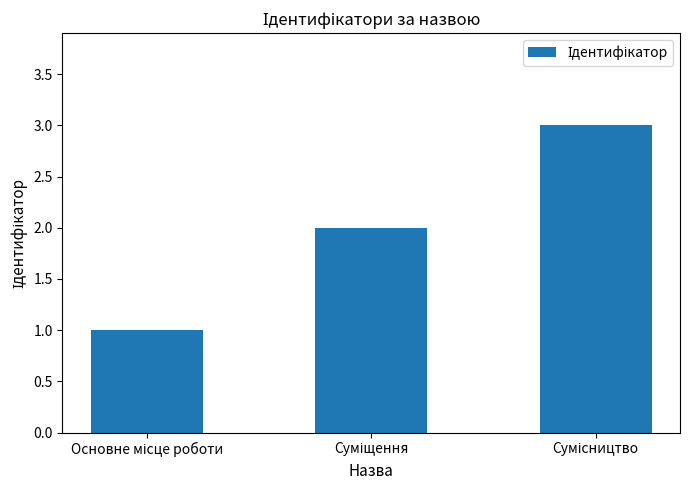

What is the sum of all values?

6